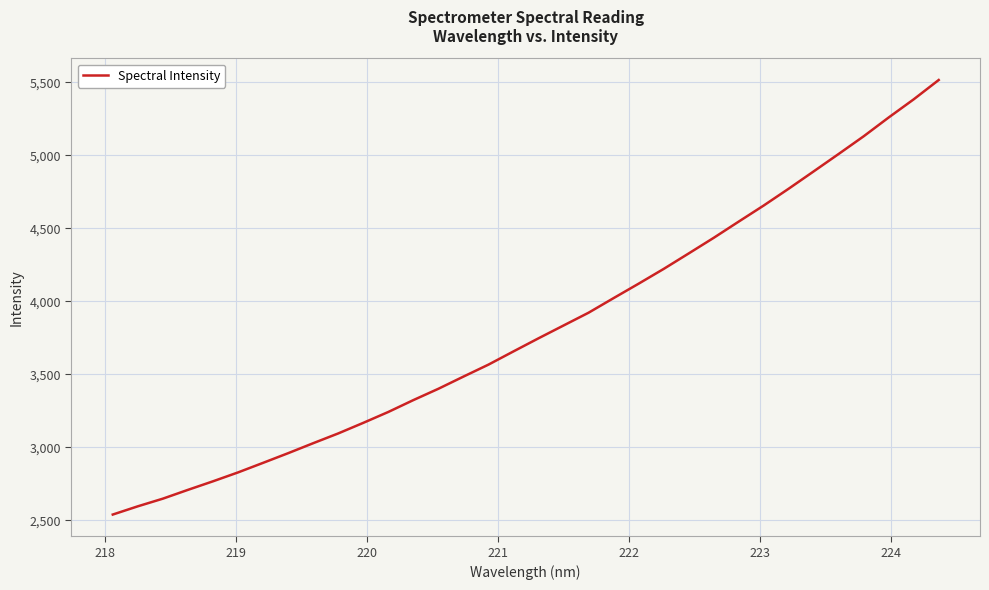

What is the minimum value shown in the chart?

2538.7